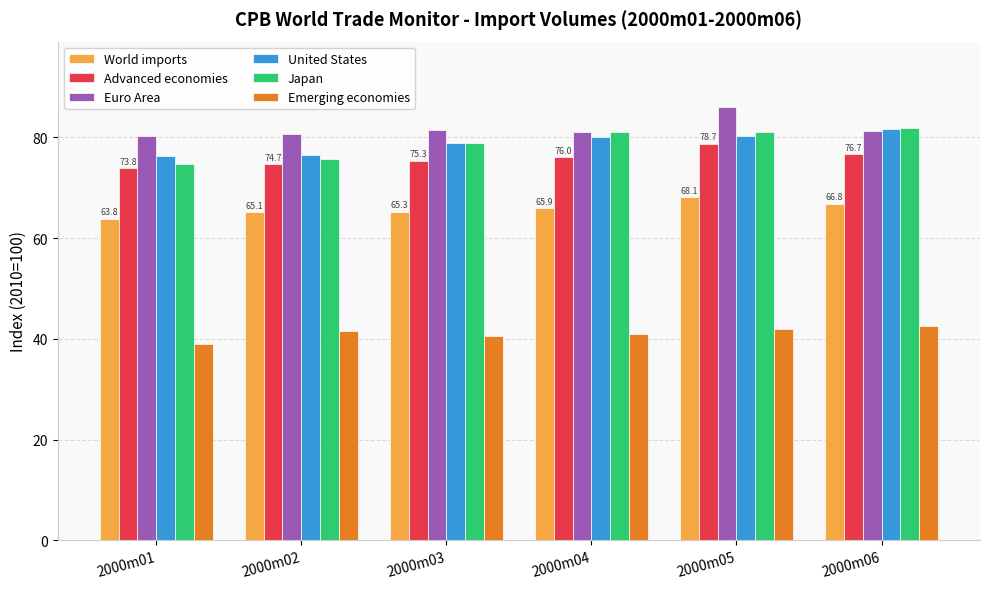

What is the difference between the maximum and minimum values in the Emerging economies series?

3.5